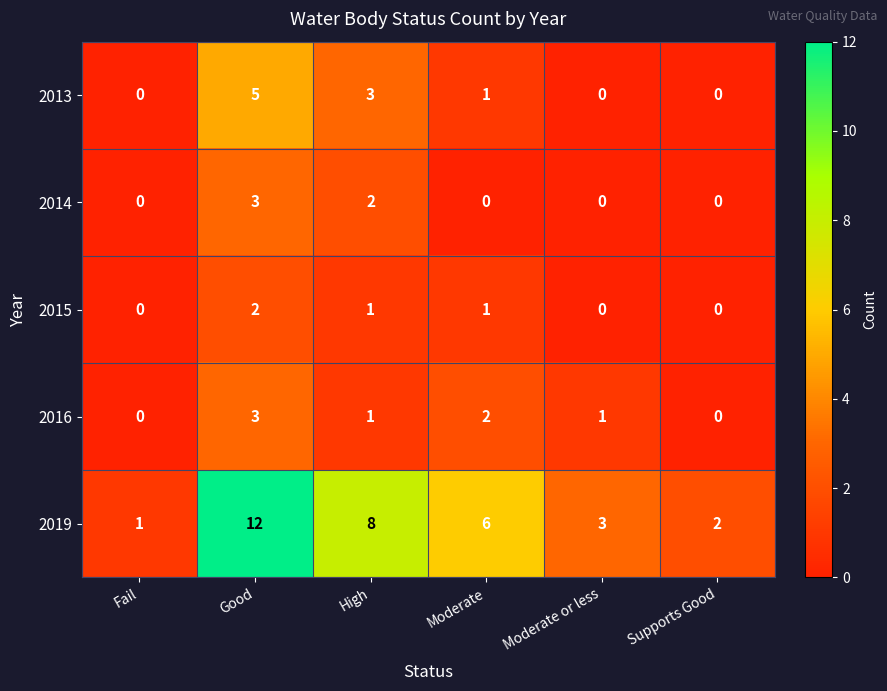

Which series has the largest range (max minus min)?

2019